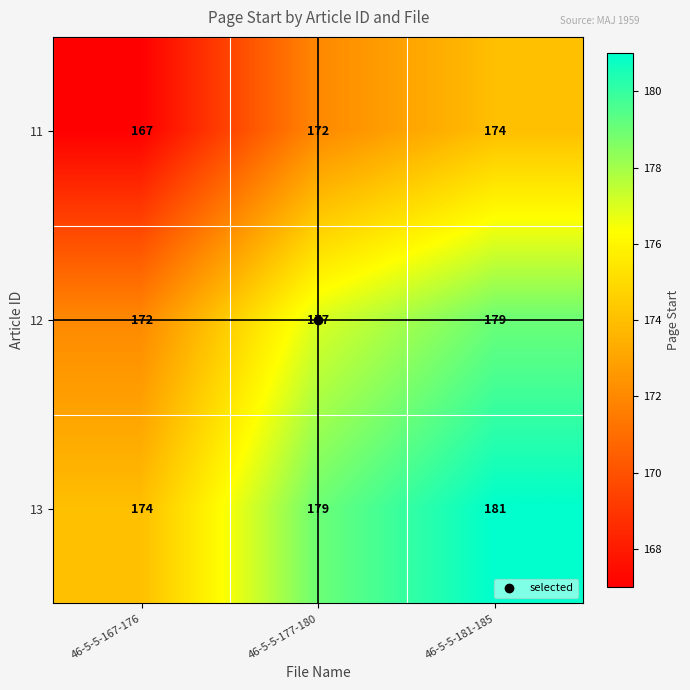

Which category has the lowest value across all series?

46-5-5-167-176